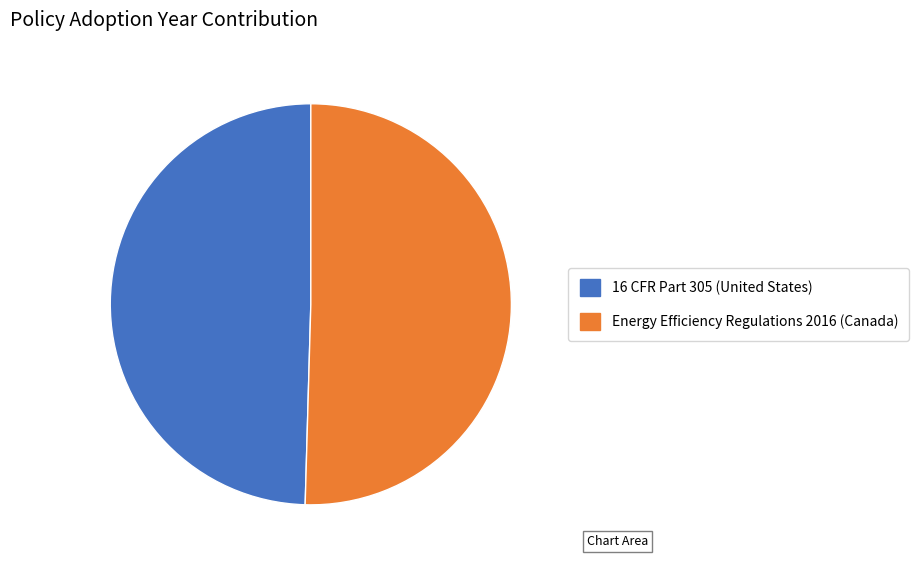

Is there a majority slice in this chart?

Yes